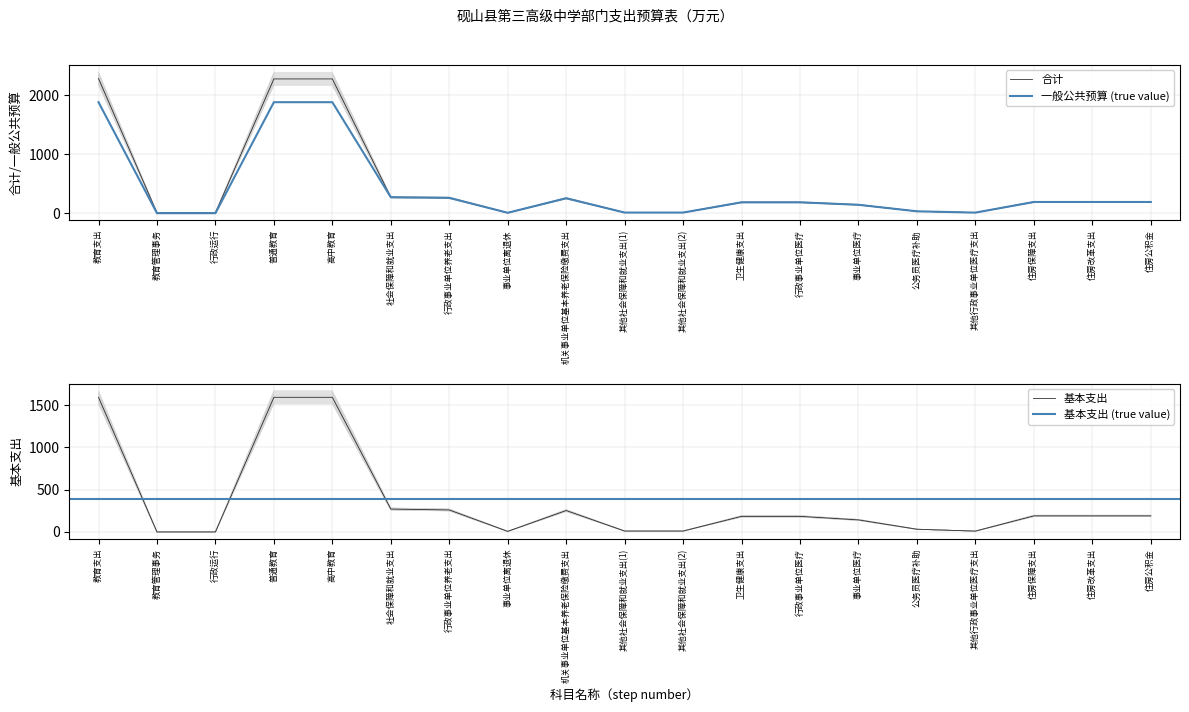

How many data points in 合计 are less than 175?

8